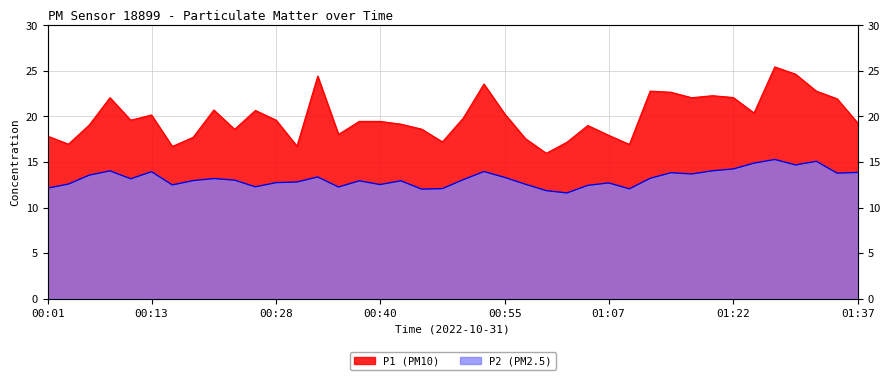

True or false: P2 and P1 intersect in this chart.

False